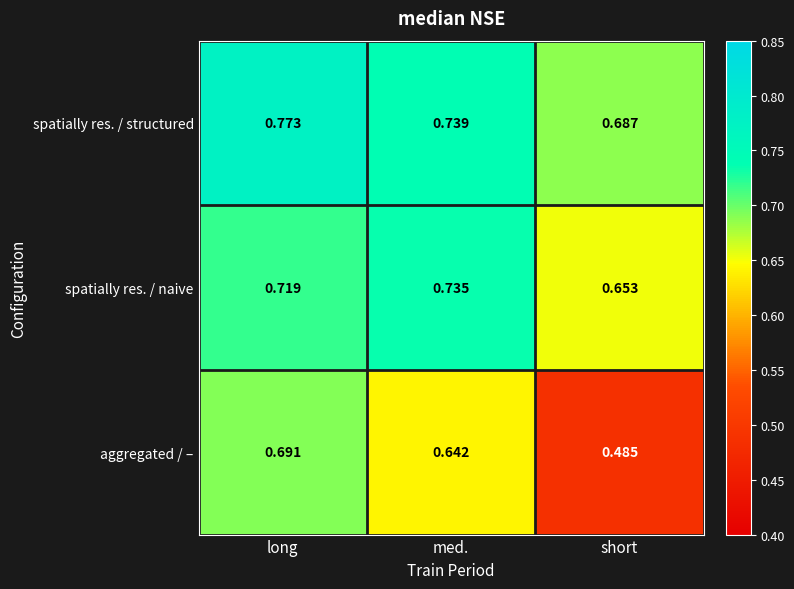

What is the difference between the highest and lowest values at short?

0.2